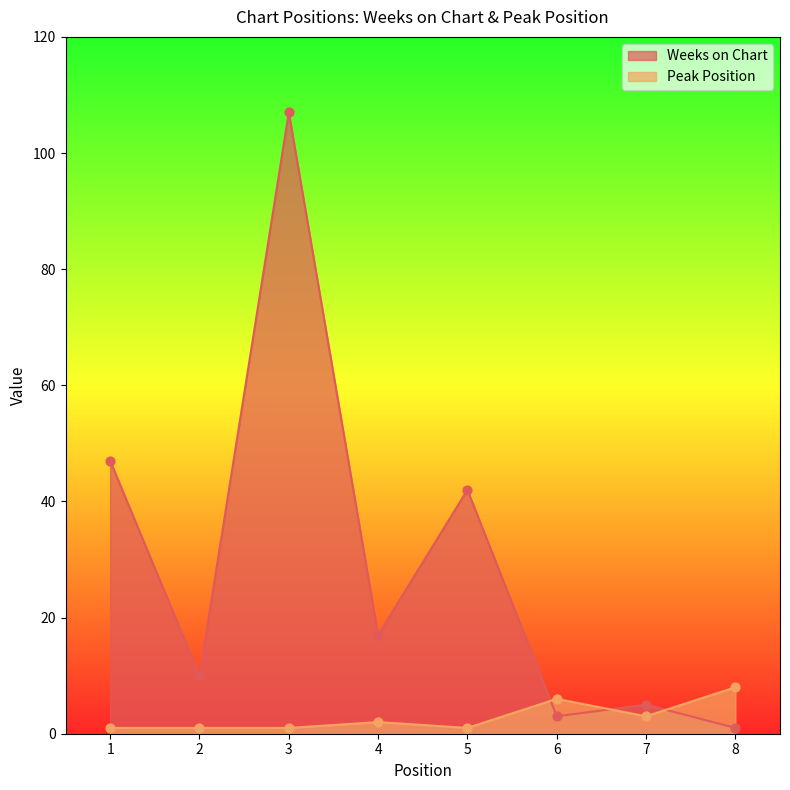

At which category is the sum across all series the highest?

3